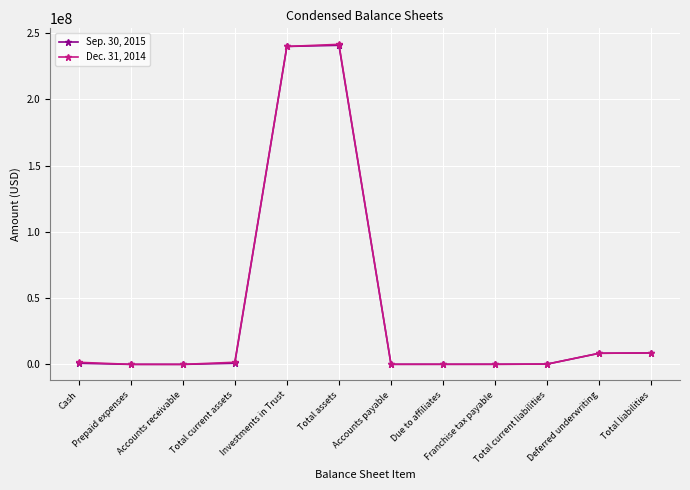

What is the greatest value displayed?

241601018